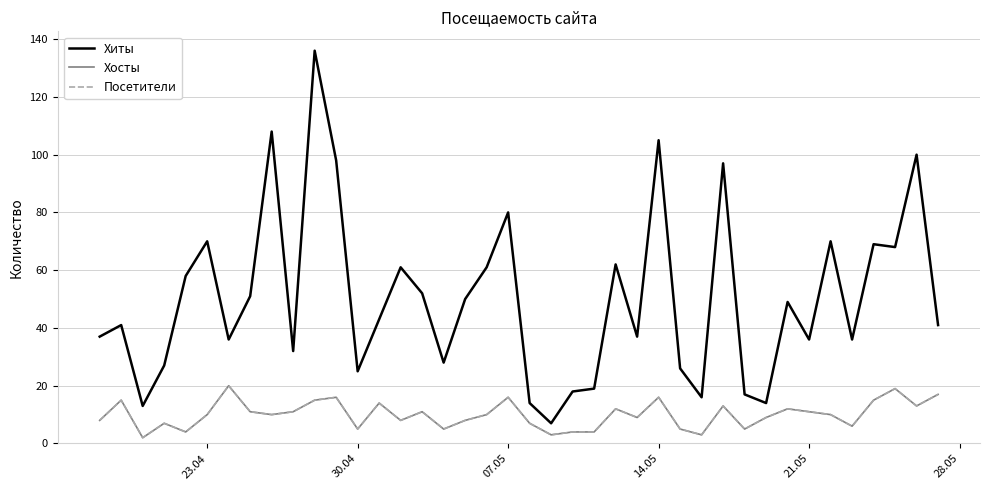

Is this an area chart (filled region under the line)?

No